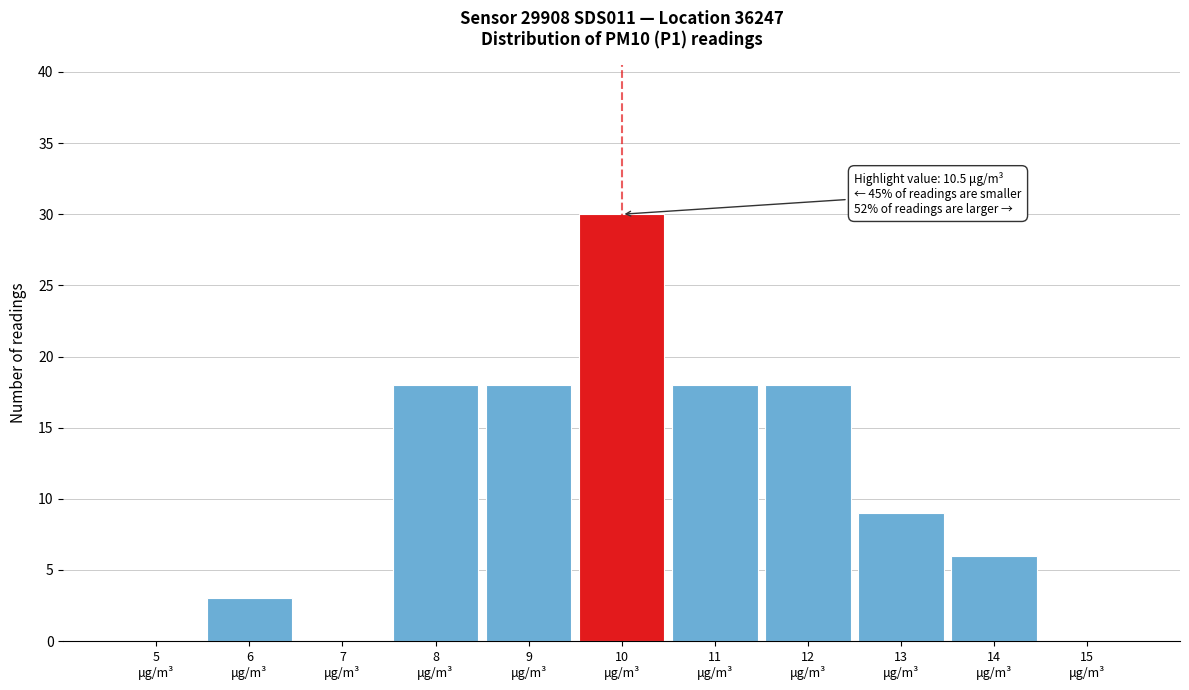

What is the sum of all values?

120